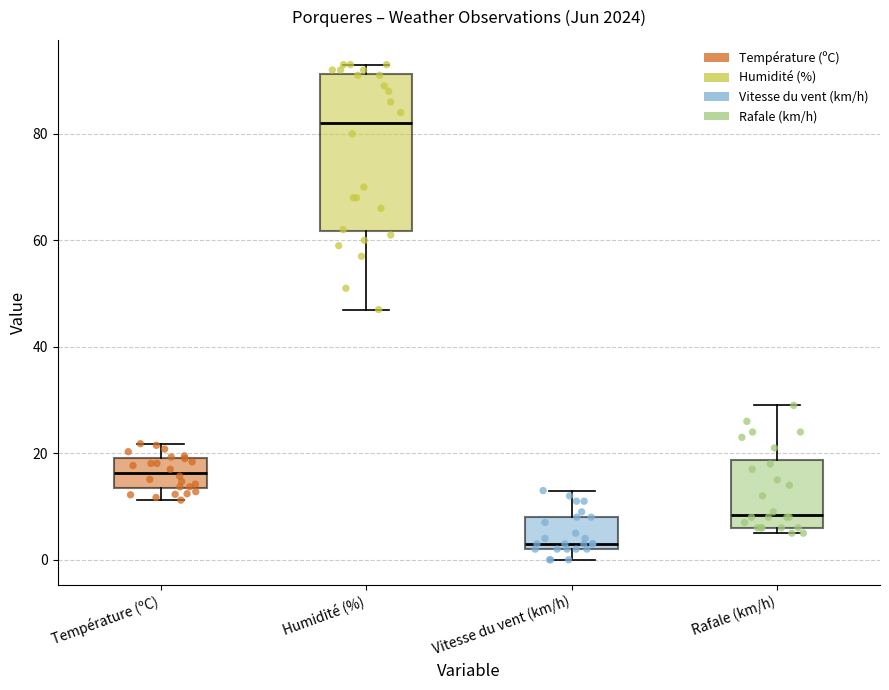

Where is the lower edge of the box for Rafale (km/h) on the y-axis? The values are not printed on the chart, so give them approximately, as read against the axis.

6